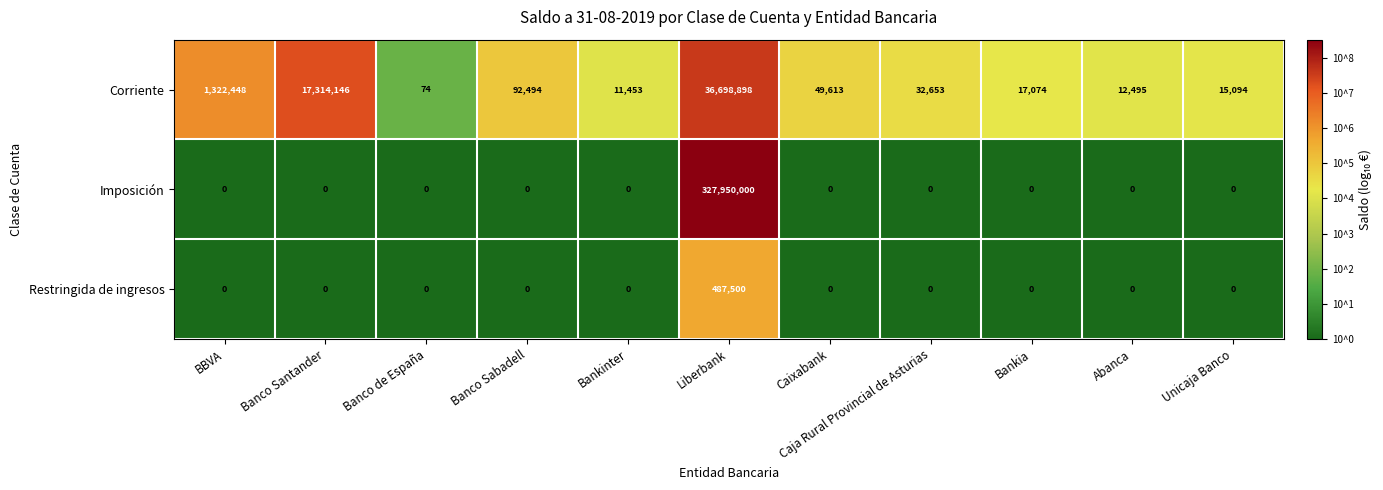

Is it true that Restringida de ingresos equals 0 at Banco Sabadell?

True